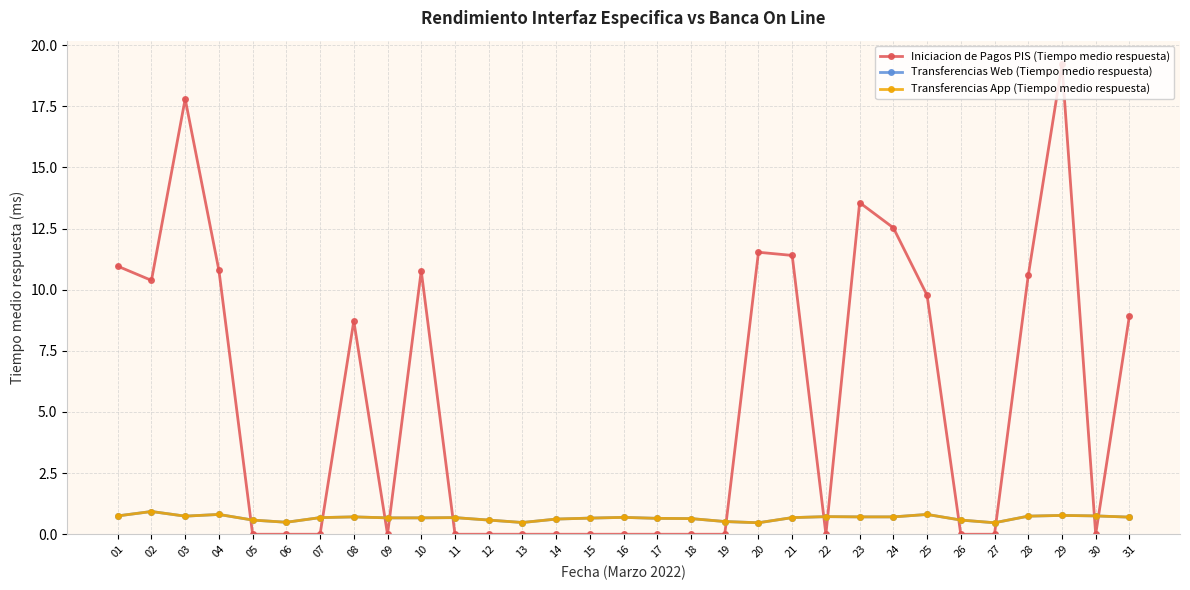

What is the average value of the Transferencias App (Tiempo medio respuesta) series?

0.7